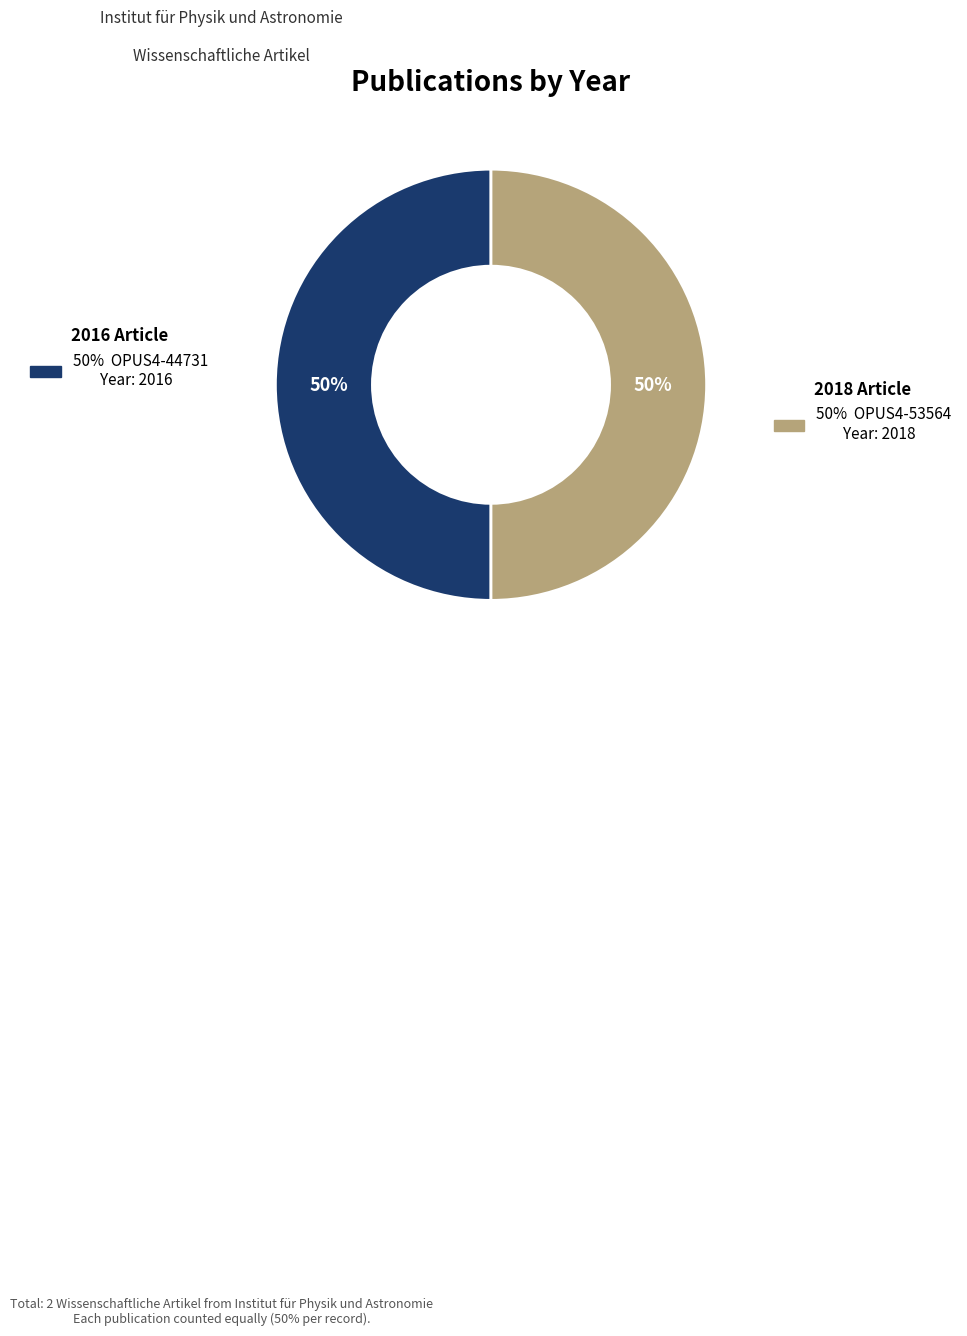

To the nearest percent, what is the average slice percentage?

50%